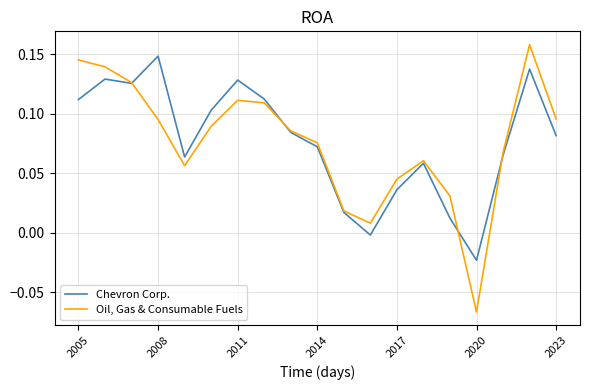

List the series in order of their overall mean, highest first.

Chevron Corp., Oil, Gas & Consumable Fuels